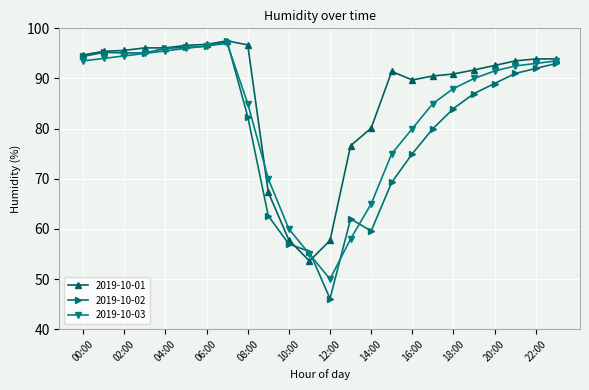

True or false: 2019-10-02 has more than 0 interior local peaks.

True